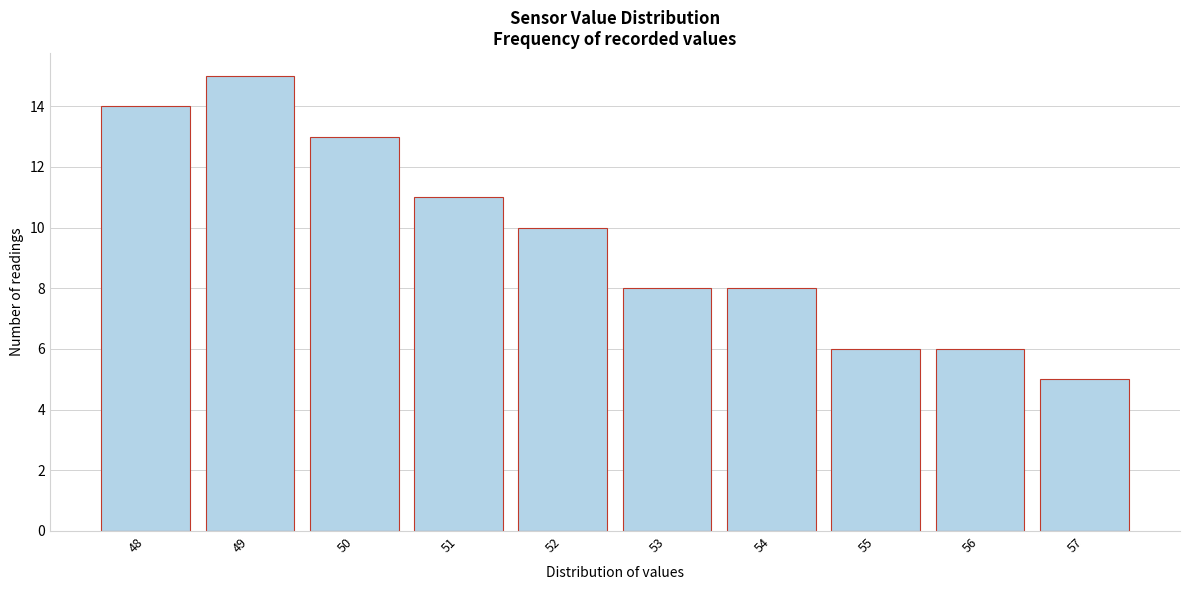

Over which range of the x-axis is the bar tallest?

48.5 to 49.5